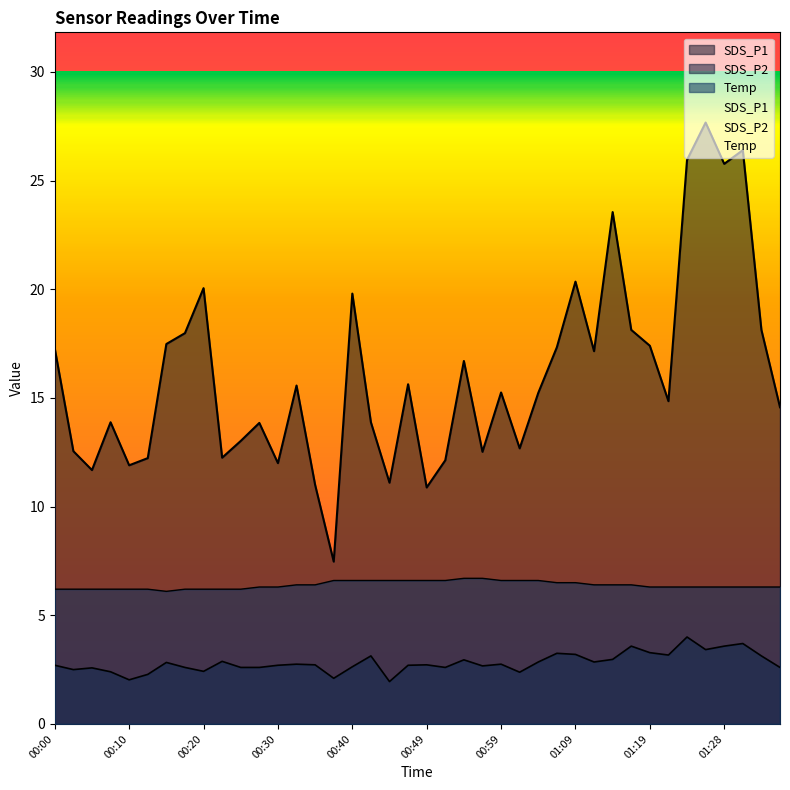

True or false: Temp and SDS_P2 cross at least once.

False